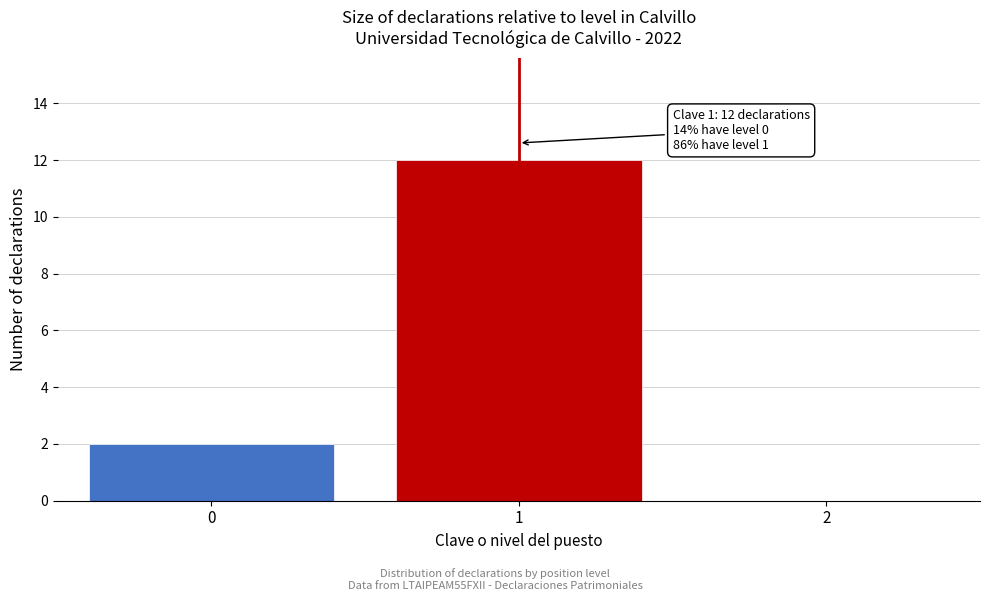

Reading right to left, what are all the values shown in this chart?

2=0	1=12	0=2